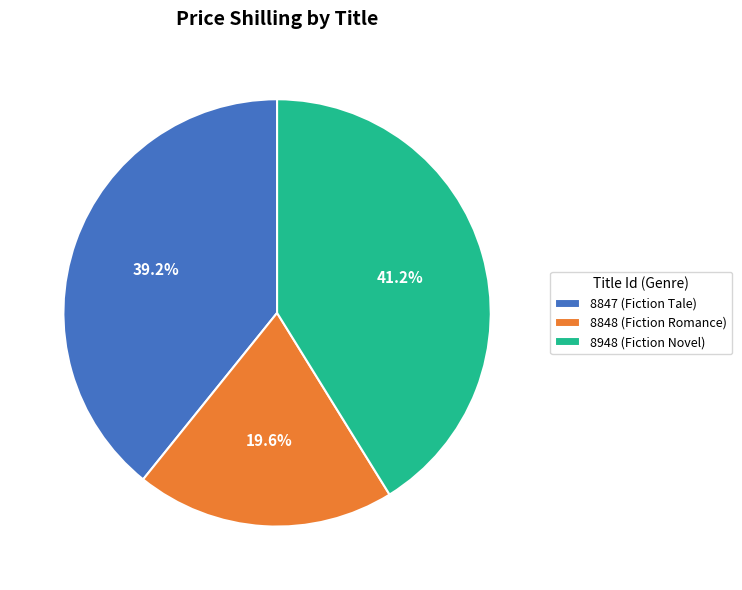

Is there any slice that represents more than half of the pie?

No